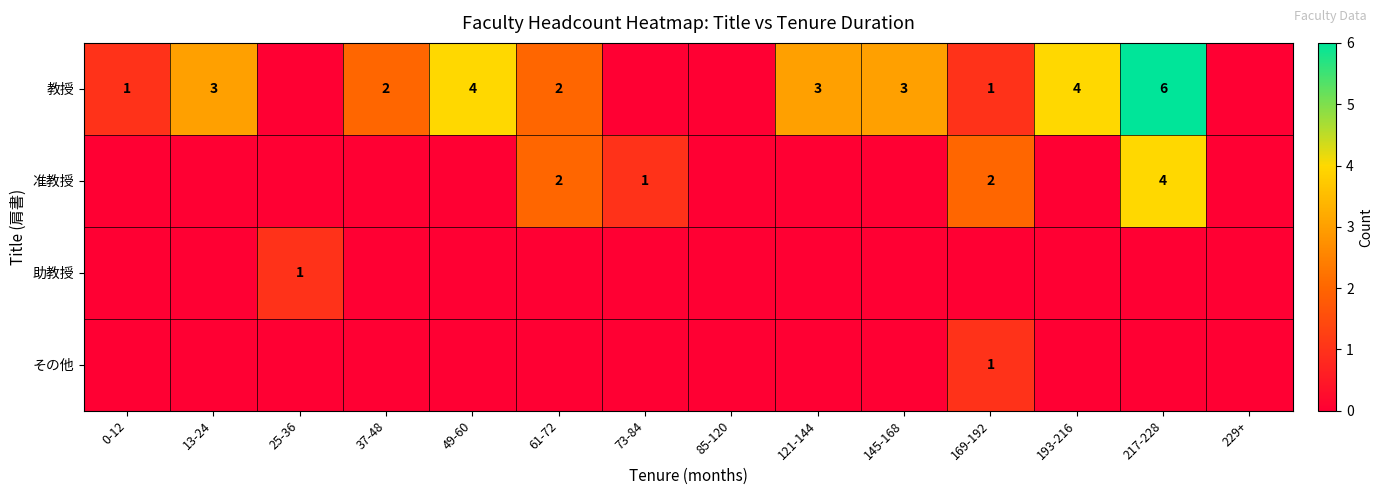

The その他 series shows 0 at 13-24. True or false?

True